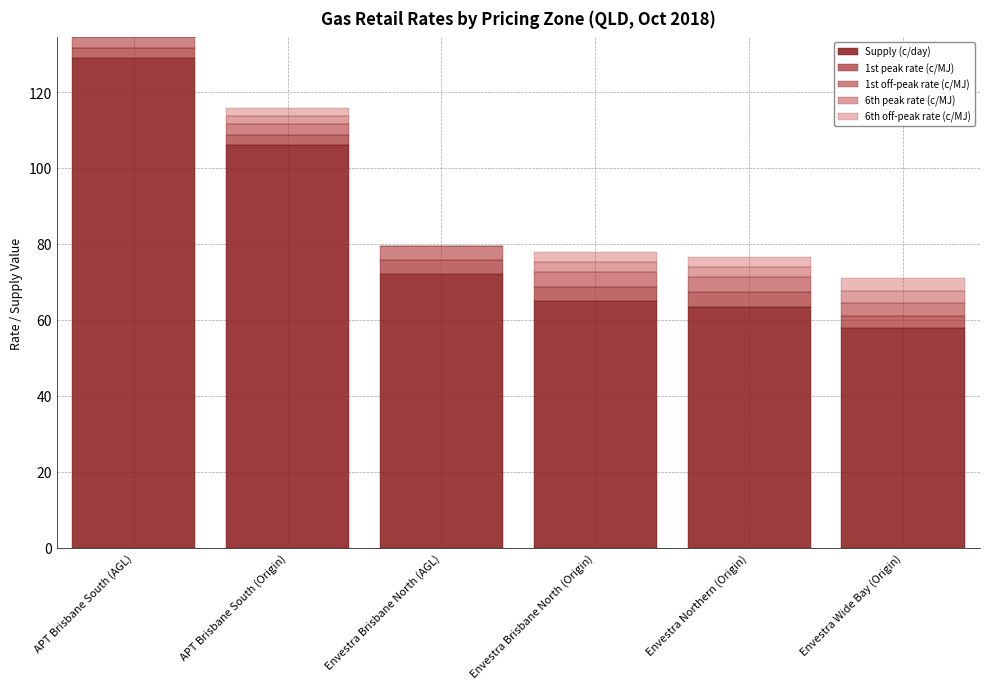

What is the sum of all Supply (c/day) values?

493.0